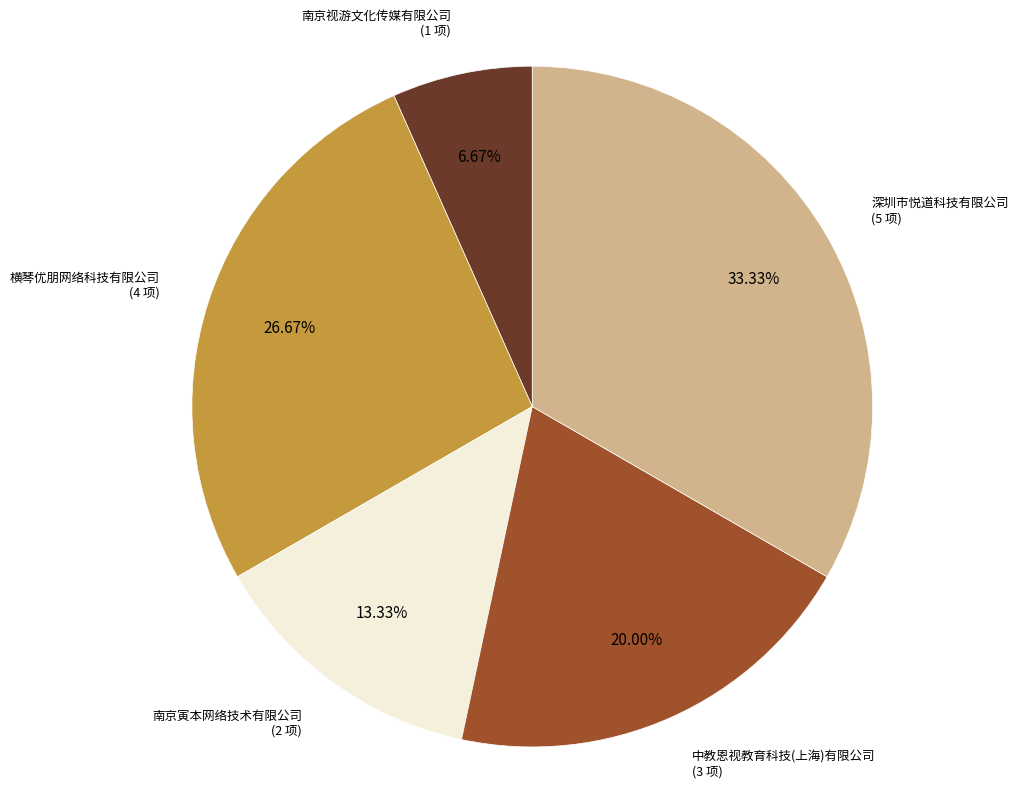

Is there any slice that represents more than half of the pie?

No